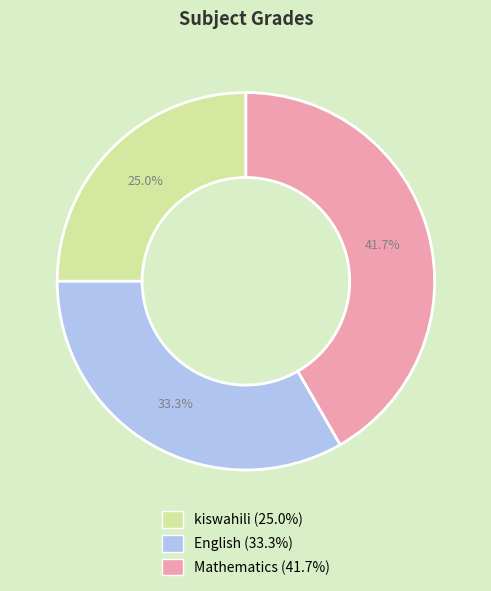

To the nearest percent, what portion does kiswahili represent?

25%